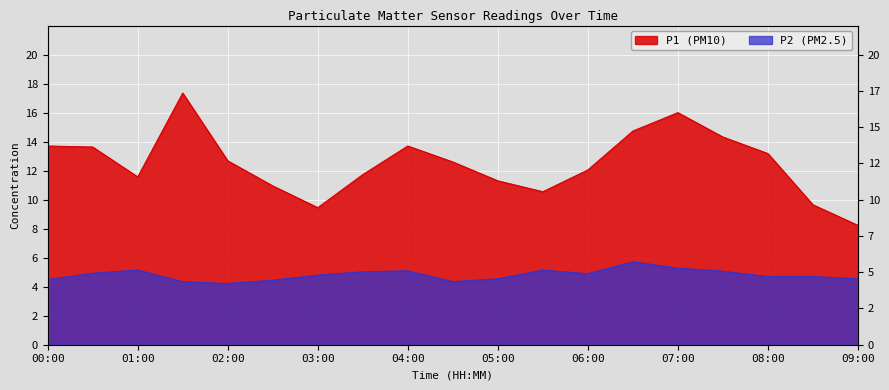

True or false: P2 and P1 cross at least once.

False